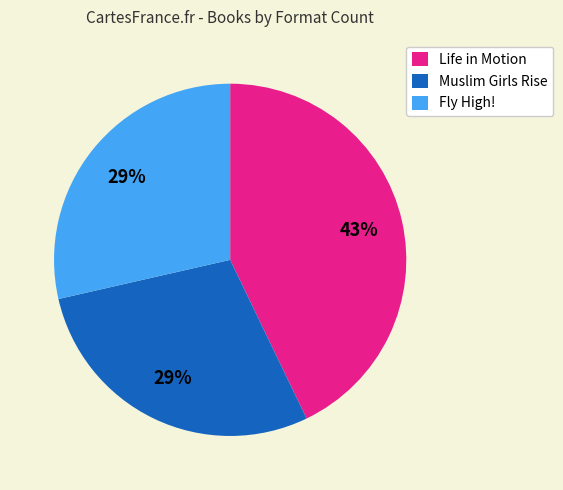

Which category has the biggest portion of the pie?

Life in Motion